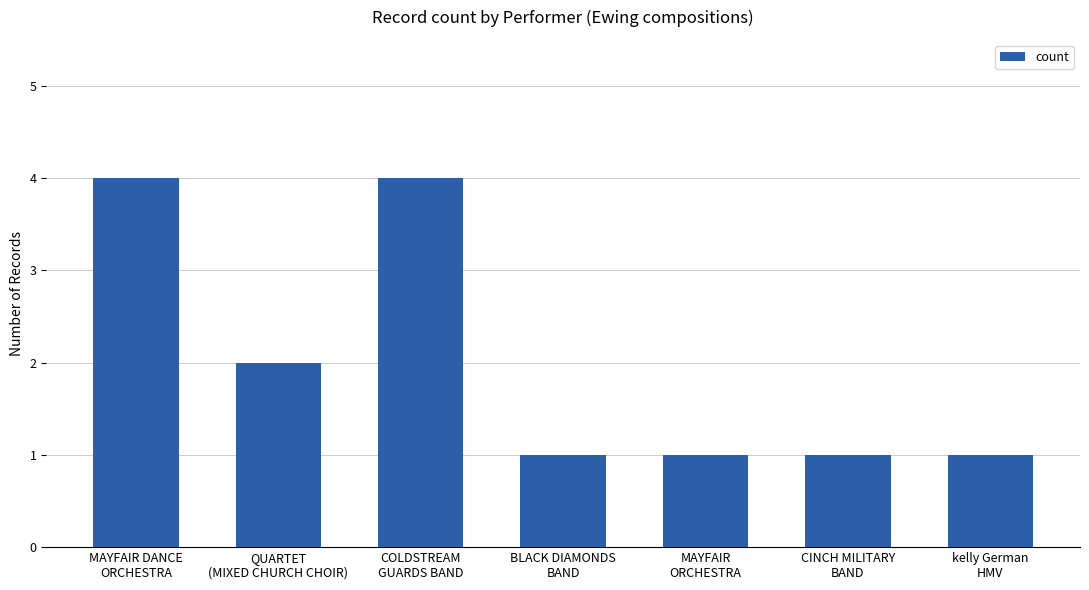

True or false: the data shows 4 at MAYFAIR DANCE
ORCHESTRA.

True